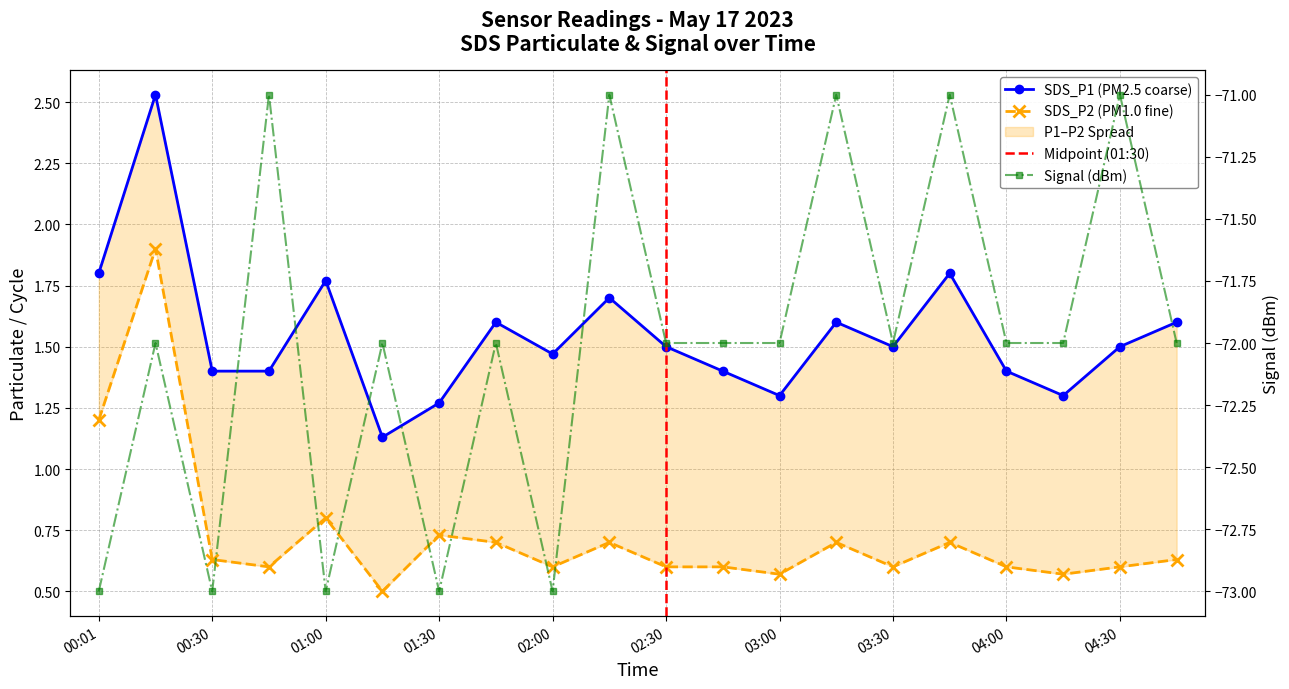

Reading left to right, what are all the values shown in this chart?

SDS_P1: 1.8	2.5	1.4	1.4	1.8	1.1	1.3	1.6	1.5	1.7	1.5	1.4	1.3	1.6	1.5	1.8	1.4	1.3	1.5	1.6
SDS_P2: 1.2	1.9	0.6	0.6	0.8	0.5	0.7	0.7	0.6	0.7	0.6	0.6	0.6	0.7	0.6	0.7	0.6	0.6	0.6	0.6
Signal: -73.0	-72.0	-73.0	-71.0	-73.0	-72.0	-73.0	-72.0	-73.0	-71.0	-72.0	-72.0	-72.0	-71.0	-72.0	-71.0	-72.0	-72.0	-71.0	-72.0